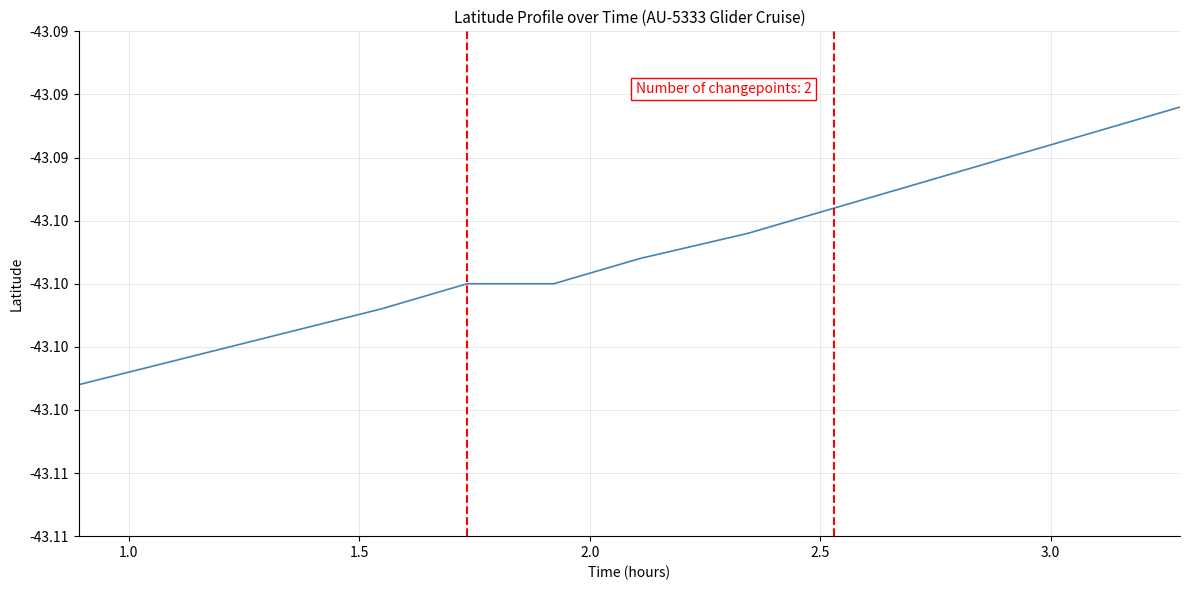

What is the value of the 12th point from the left?

-43.1